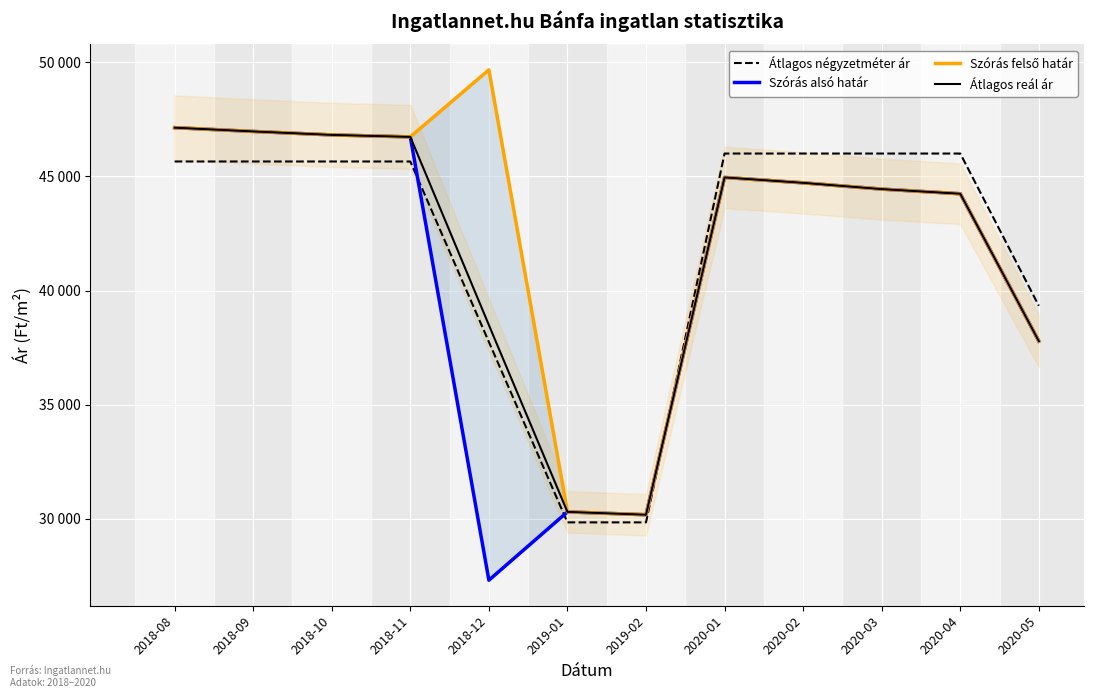

Reading right to left, what are all the values shown in this chart?

Átlagos négyzetméter ár: 39333	46000	46000	46000	46000	29850	29850	37751	45652	45652	45652	45652
Szórás alsó határ: 37787	44240	44443	44717	44954	30184	30309	27317	46729	46816	46968	47133
Szórás felső határ: 37787	44240	44443	44717	44954	30184	30309	49663	46729	46816	46968	47133
Átlagos reál ár: 37787	44240	44443	44717	44954	30184	30309	38490	46729	46816	46968	47133